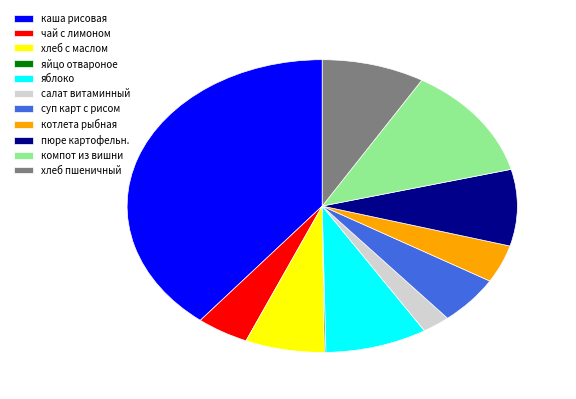

True or false: компот из вишни accounts for 2% of the total.

False